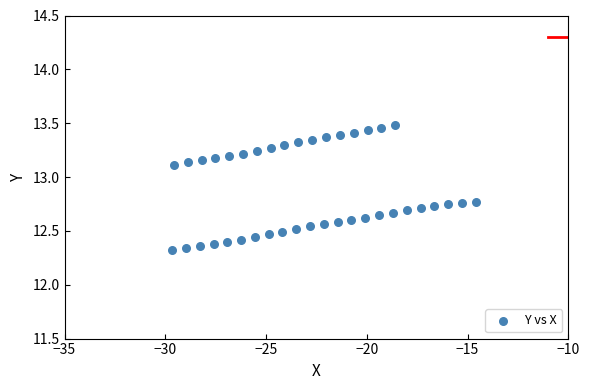

What is the range of Y values (max minus min)?

1.2